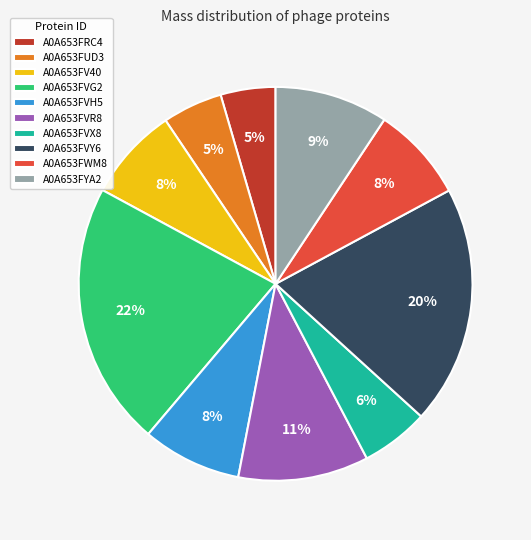

To the nearest percent, what is the difference between the largest and smallest slice percentages?

17%